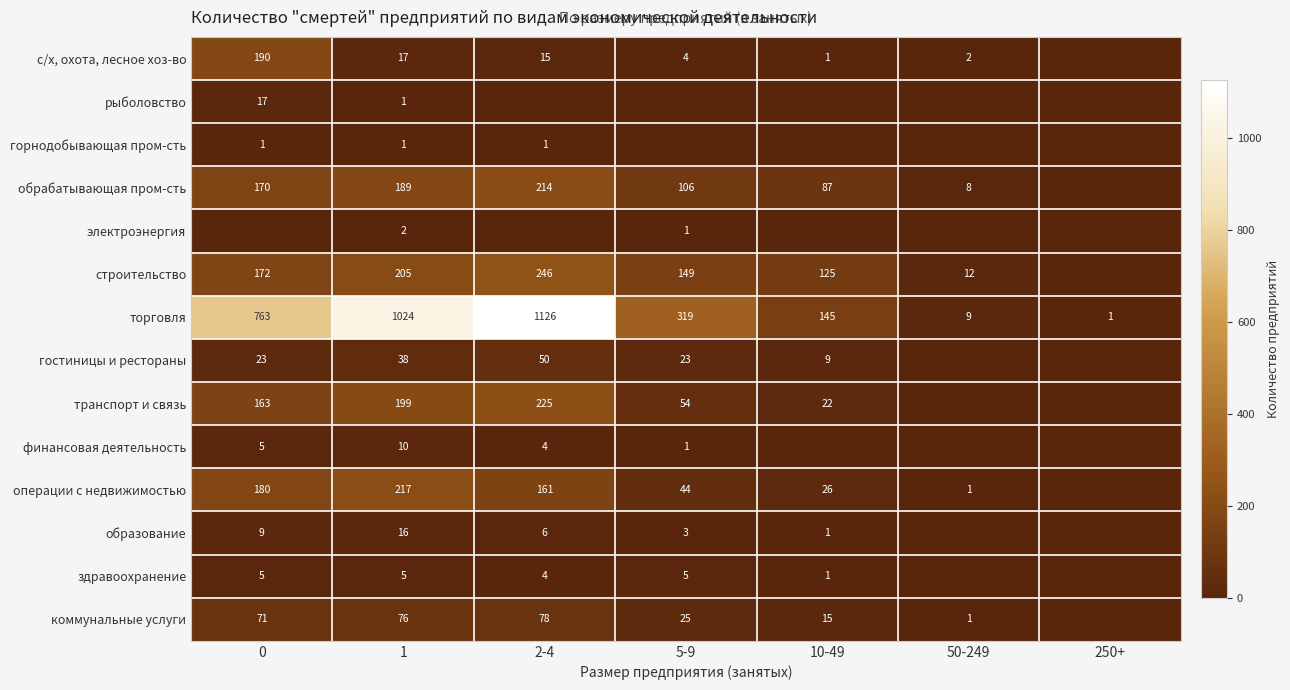

The гостиницы и рестораны series shows 9 at 10-49. True or false?

True